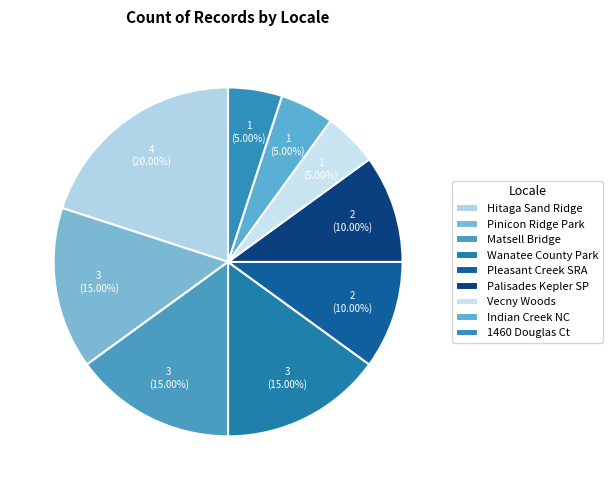

Count the number of slices in the pie.

9